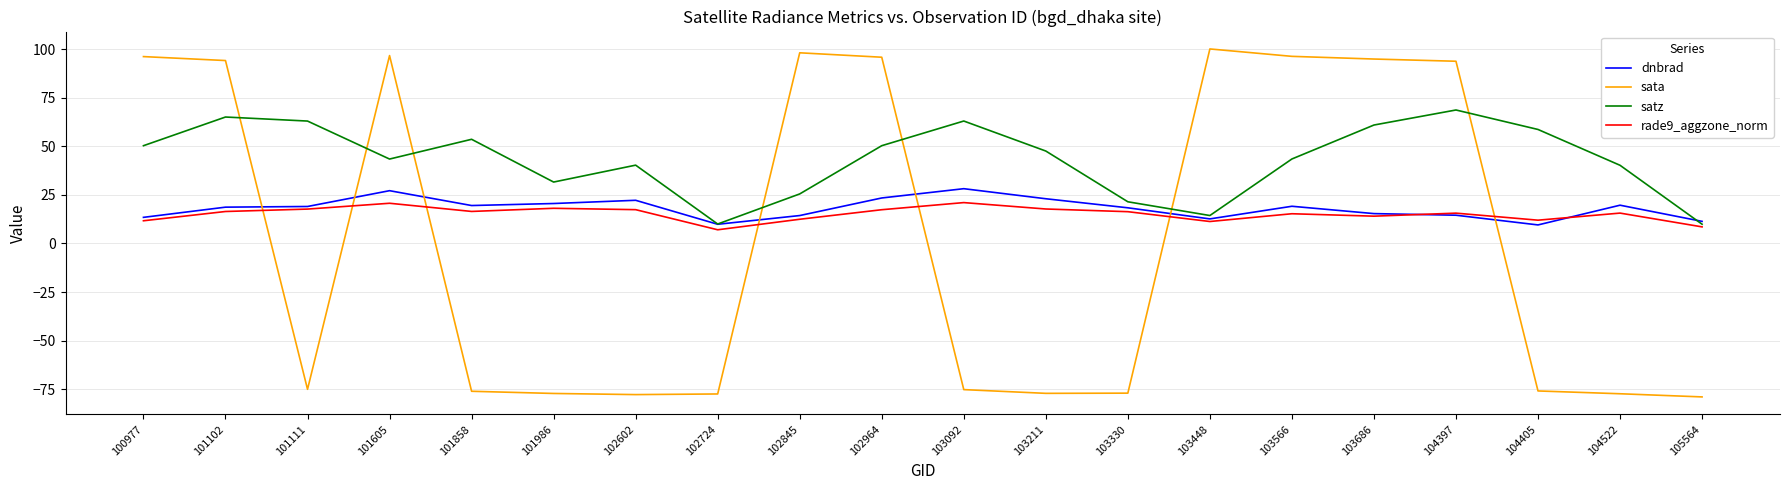

Which series ends up on top after the final intersection of sata and dnbrad?

dnbrad